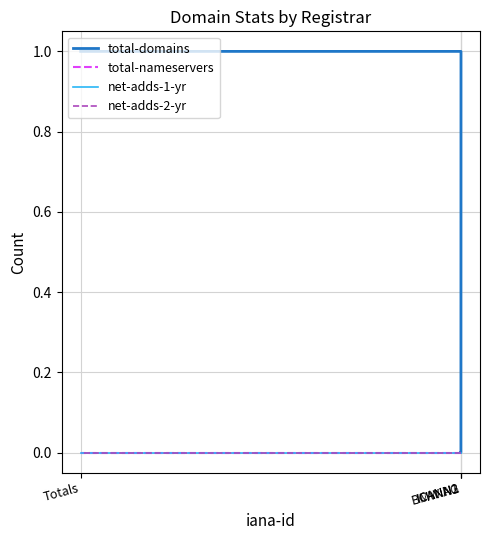

At which label does total-domains reach its peak?

BMW AG